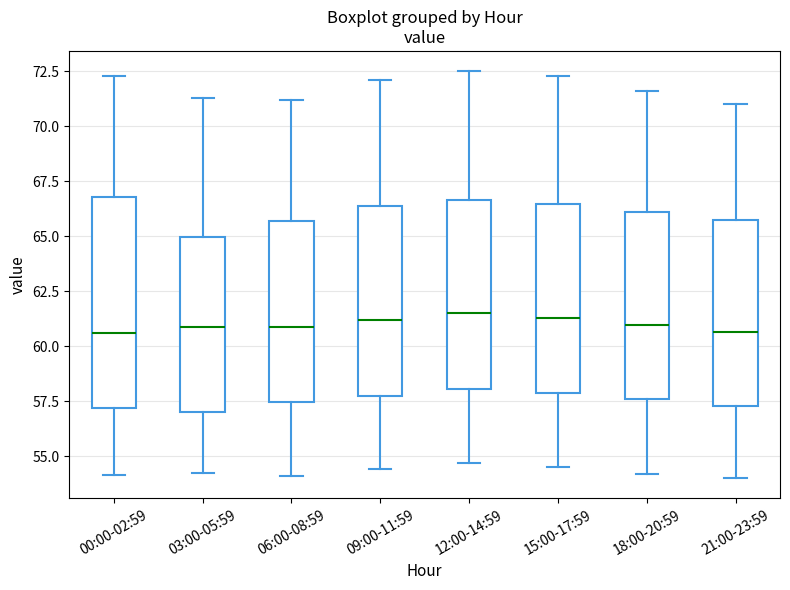

Comparing the boxes themselves (not the whiskers), which one is the tallest?

00:00-02:59